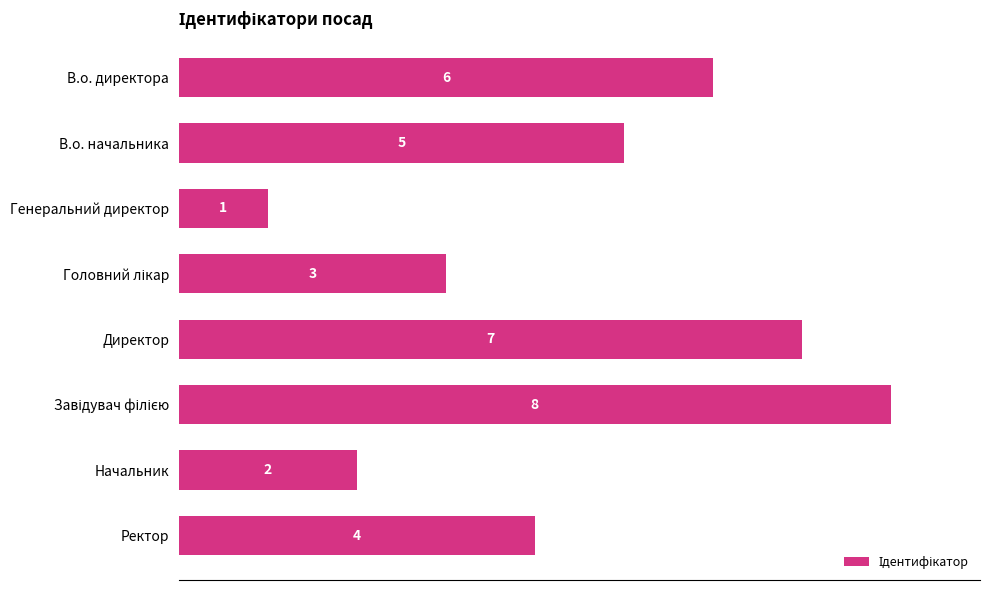

Which has a higher value, В.о. начальника or Директор?

Директор